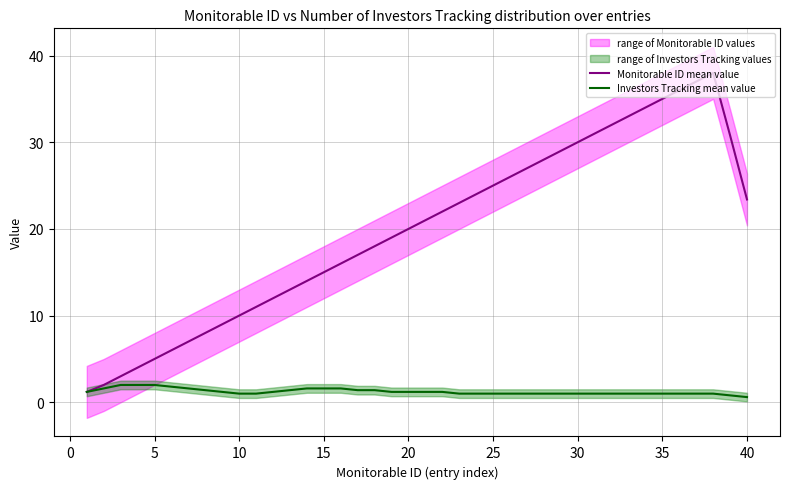

Rank the series by their maximum value, from lowest to highest.

Investors Tracking mean value, Monitorable ID mean value